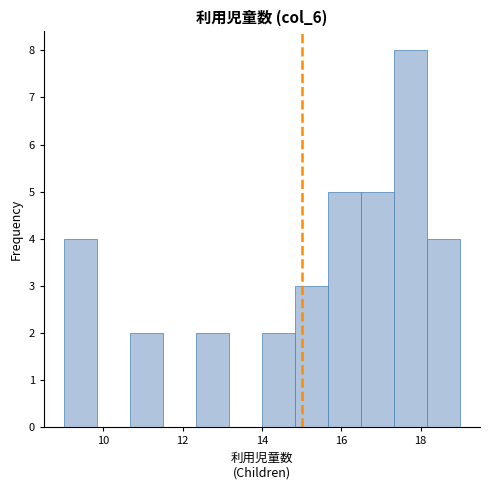

Reading left to right, list every bar in this chart as the range it spans on the x-axis followed by its height. Neither the bar edges nor the heights are printed on the chart, so give them approximately, as read against the axes.

9.0 to 9.8: 4
9.8 to 10.6: 0
10.6 to 11.6: 2
11.6 to 12.4: 0
12.4 to 13.2: 2
13.2 to 14.0: 0
14.0 to 14.8: 2
14.8 to 15.6: 3
15.6 to 16.6: 5
16.6 to 17.4: 5
17.4 to 18.2: 8
18.2 to 19.0: 4